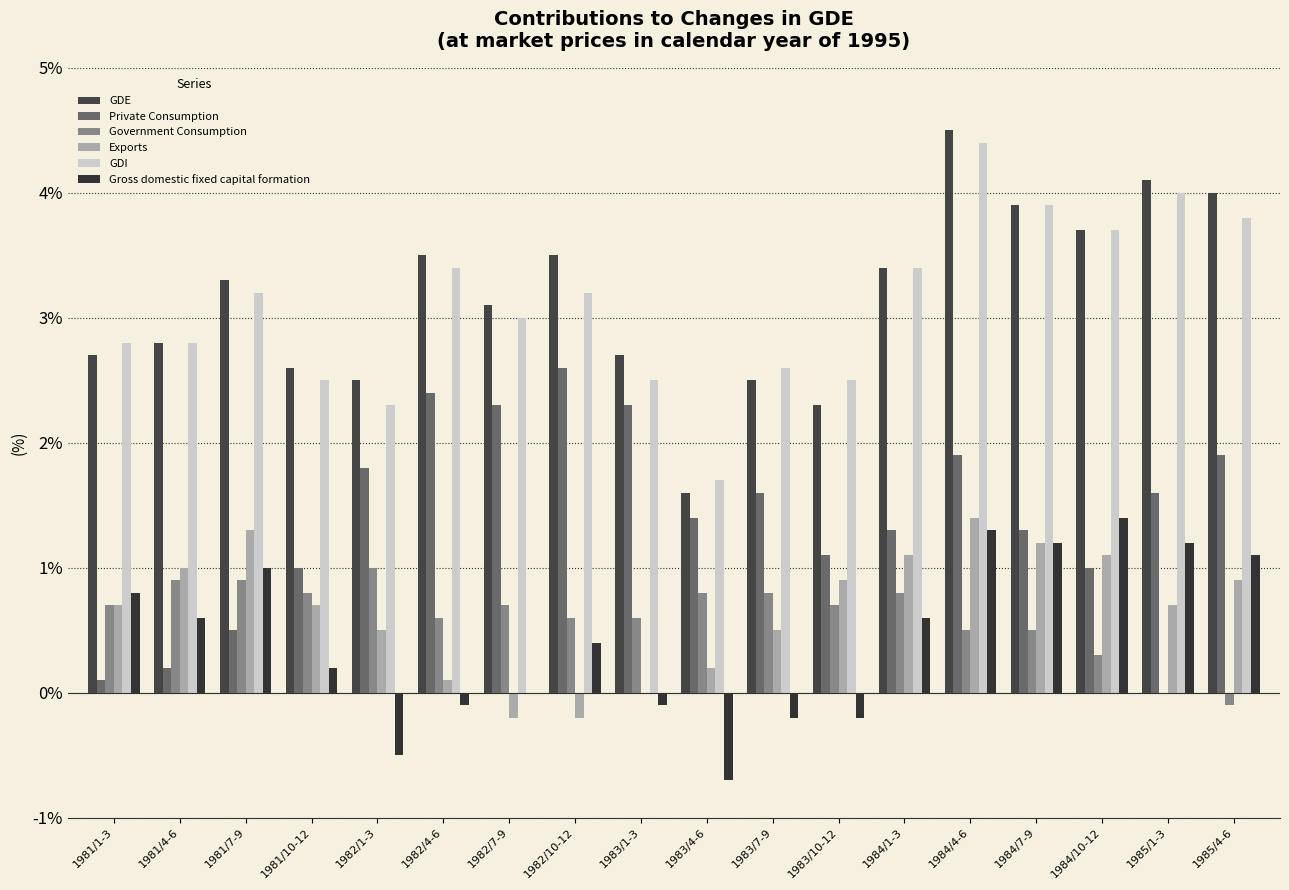

What is the difference between the highest and lowest values at 1981/1-3?

2.7